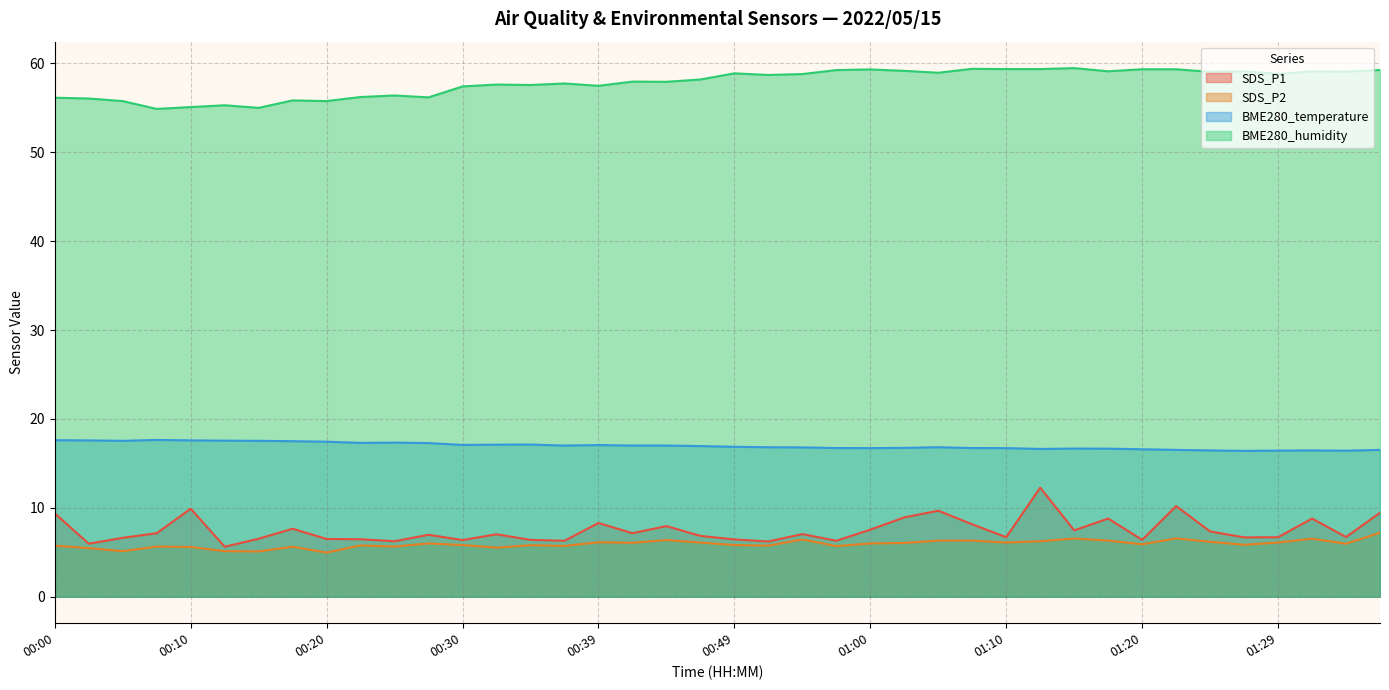

What is the approximate value of SDS_P1 at 01:07?

8.2